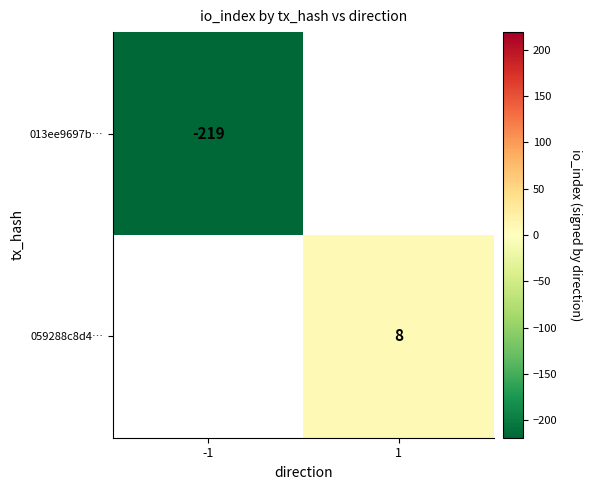

Is it true that 013ee9697b… equals -219 at -1?

True